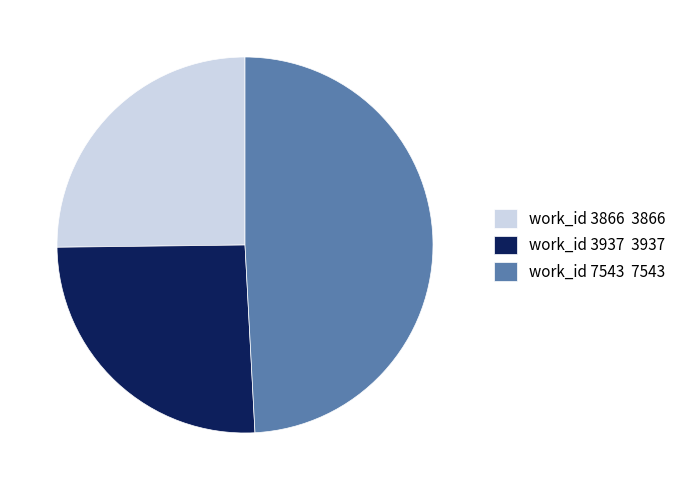

True or false: work_id 7543 7543 accounts for 54% of the total.

False